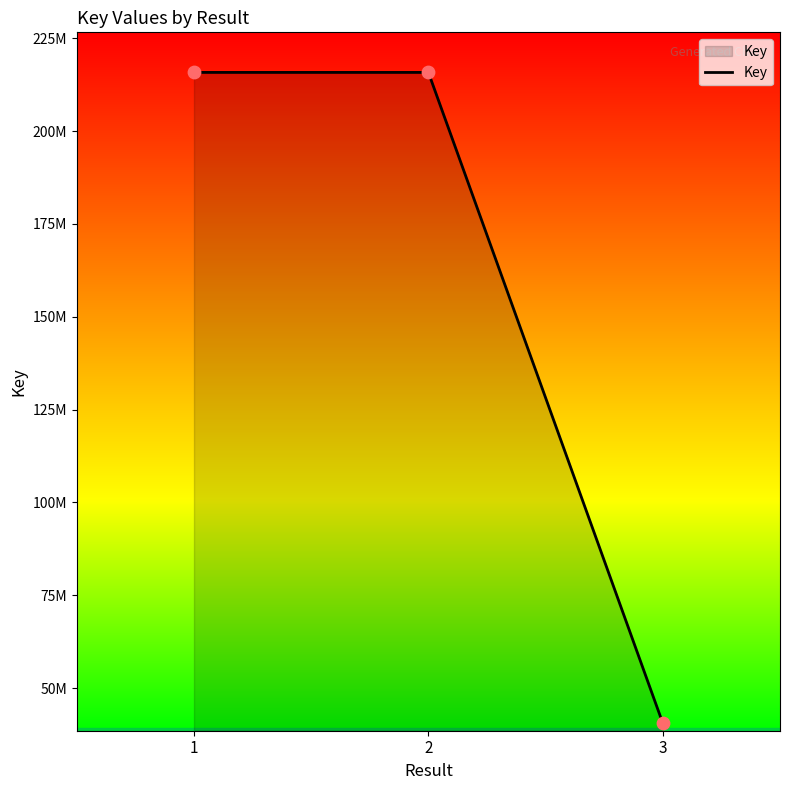

Does the chart have visible grid lines?

No